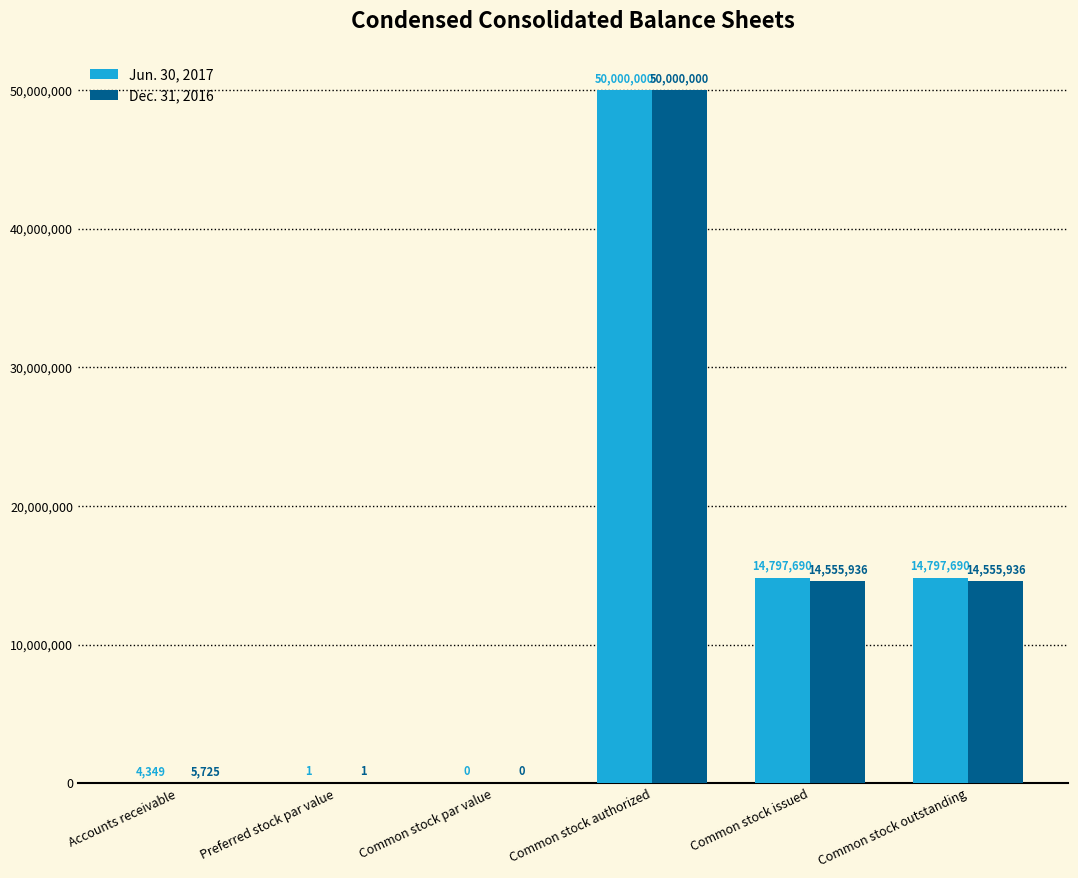

How many series are shown in this chart?

2